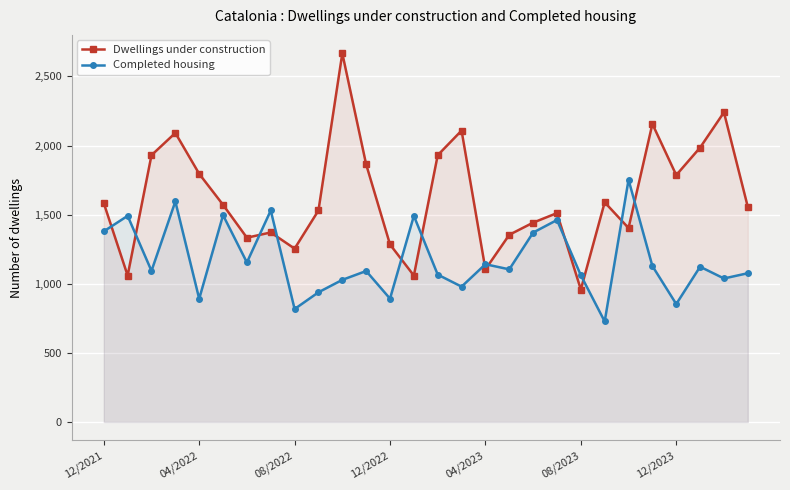

In Completed housing, how many points are higher than both neighbors (excluding endpoints)?

10